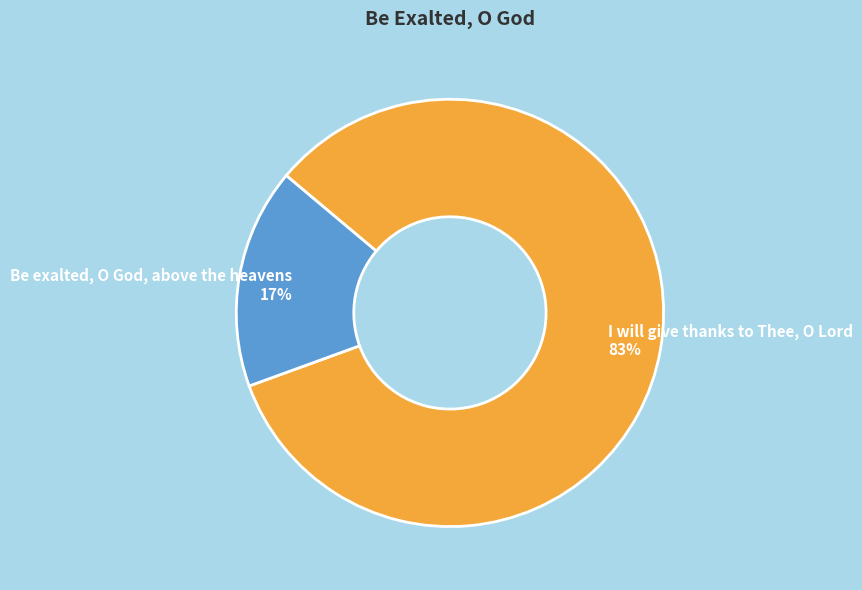

Which has a higher value, I will give thanks to Thee, O Lord or Be exalted, O God, above the heavens?

I will give thanks to Thee, O Lord